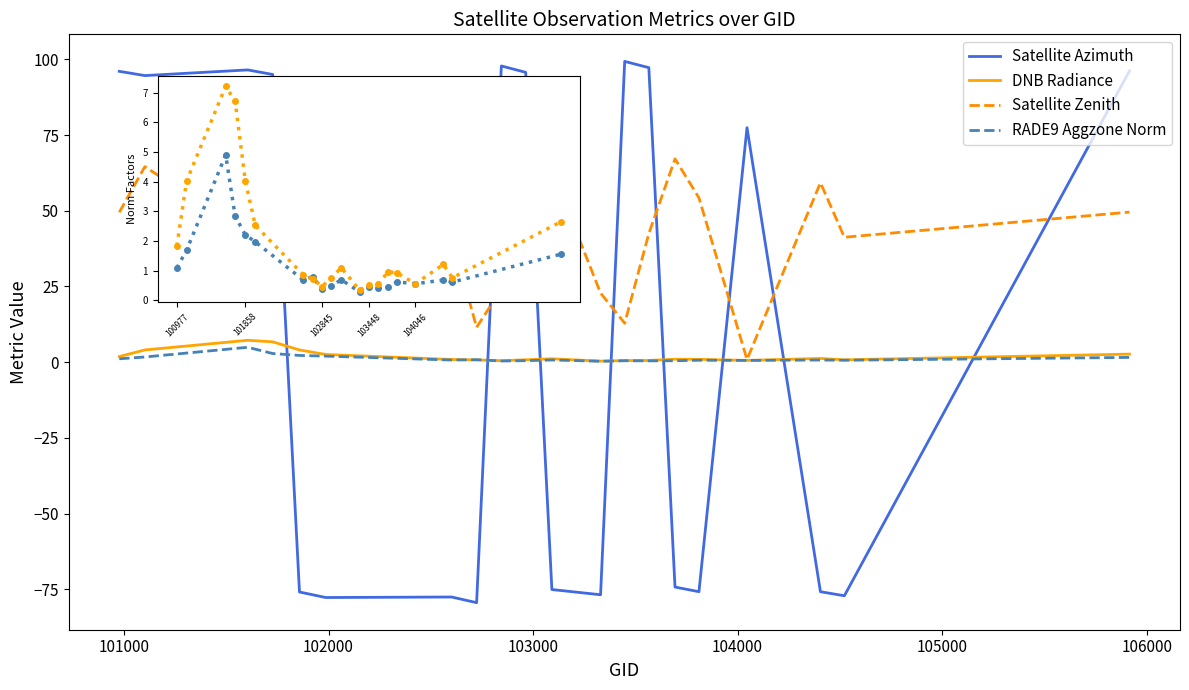

What is the minimum value shown in the chart?

-79.4